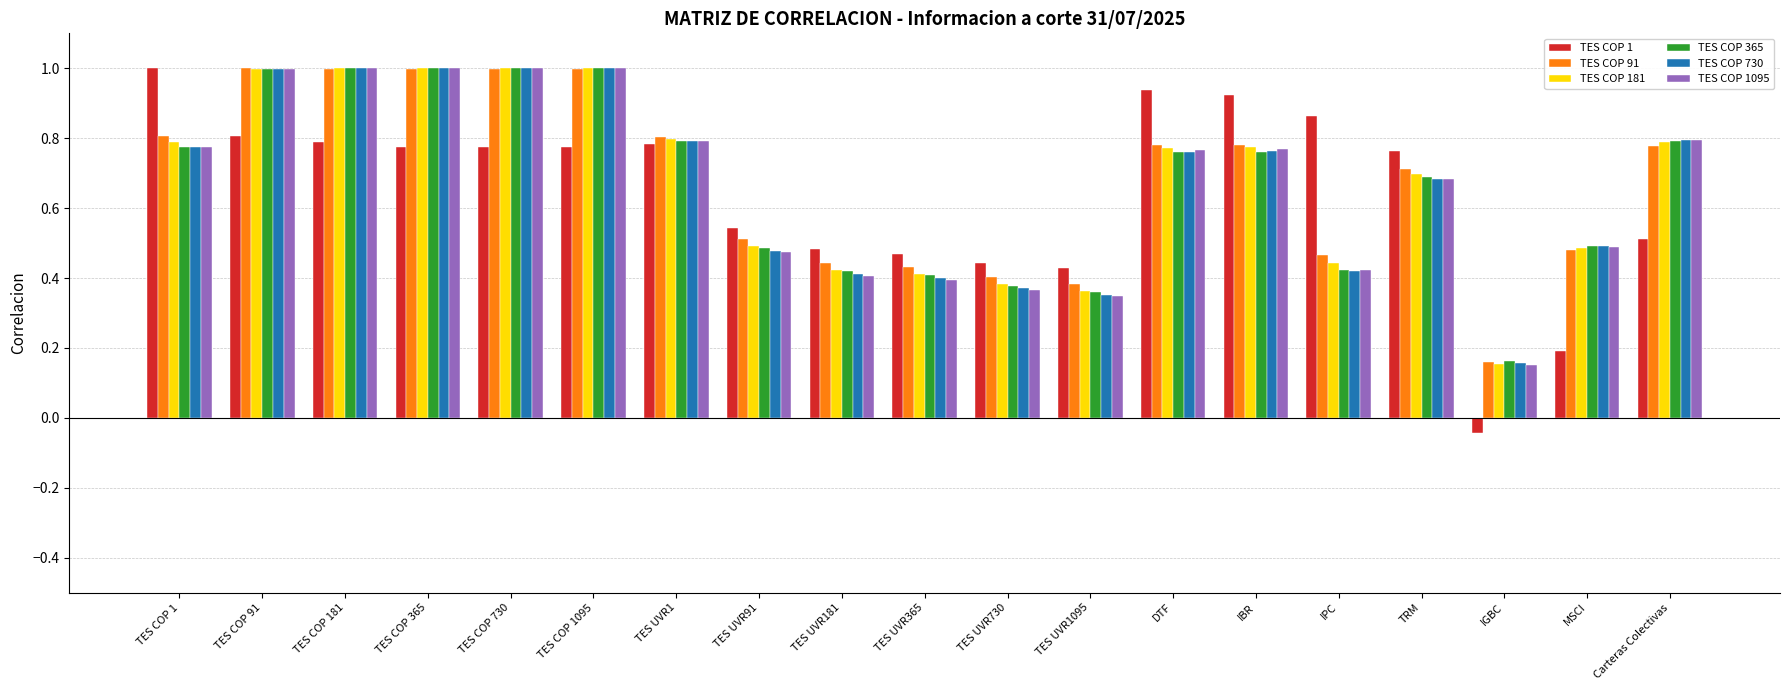

How many bars are there in total?

114